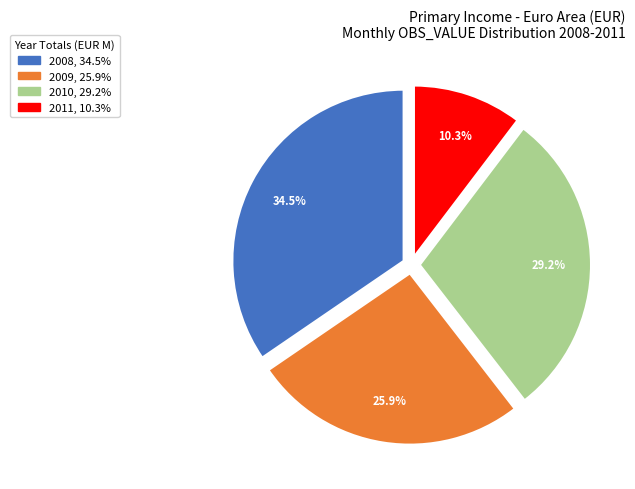

How many slices are in this pie chart?

4